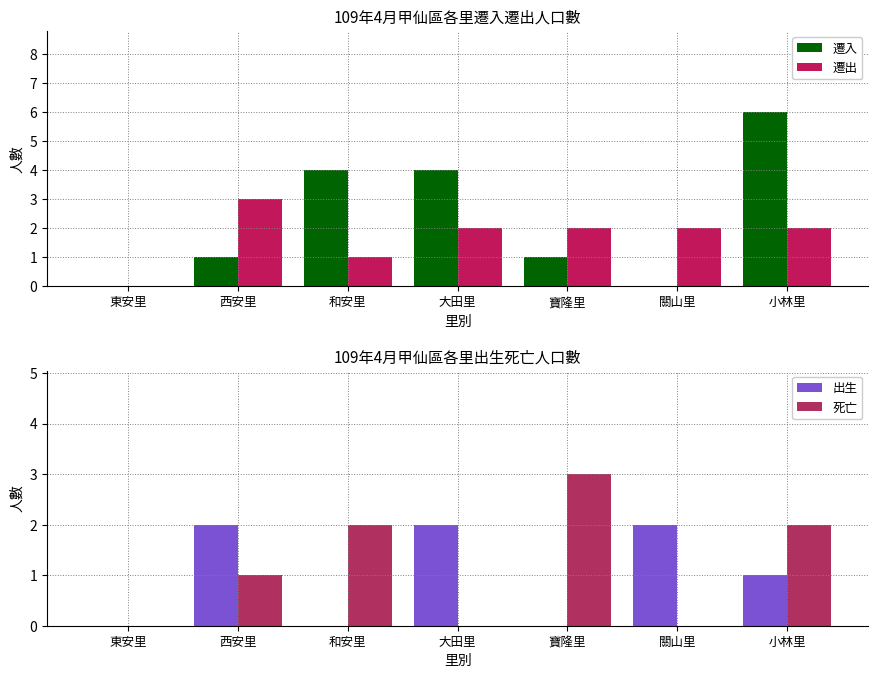

What is the label of the 5th bar from the left?

寶隆里